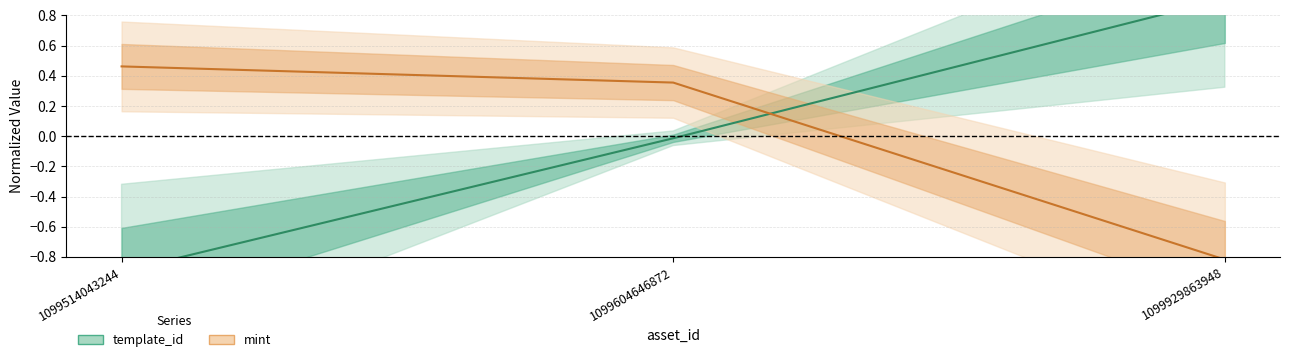

The value of template_id at 1099514043244 is -1.5. True or false?

False